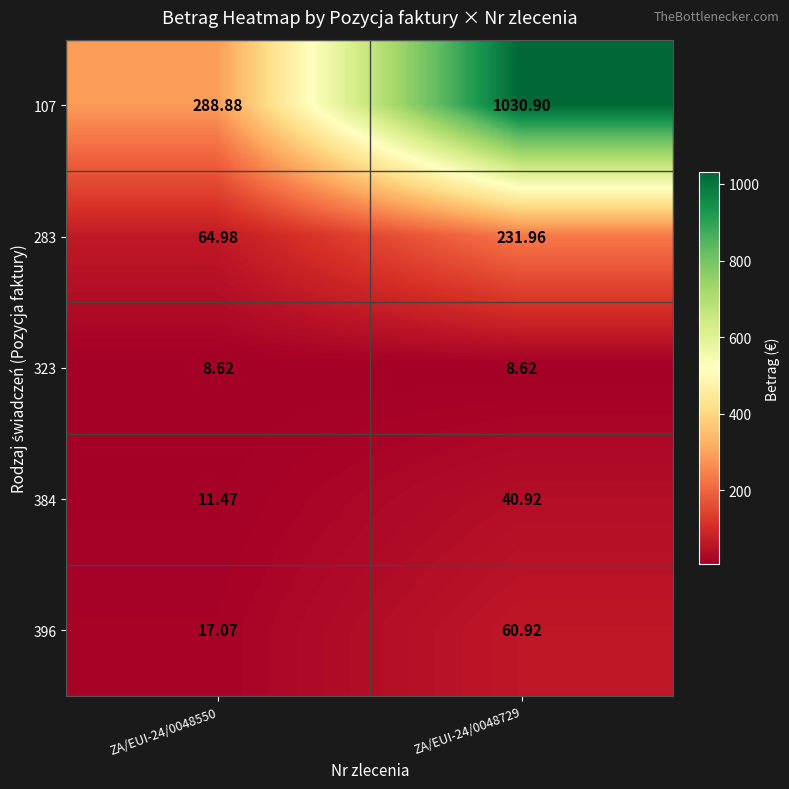

Is the value of 323 at ZA/EUI-24/0048550 greater than the value of 384 at ZA/EUI-24/0048729?

No